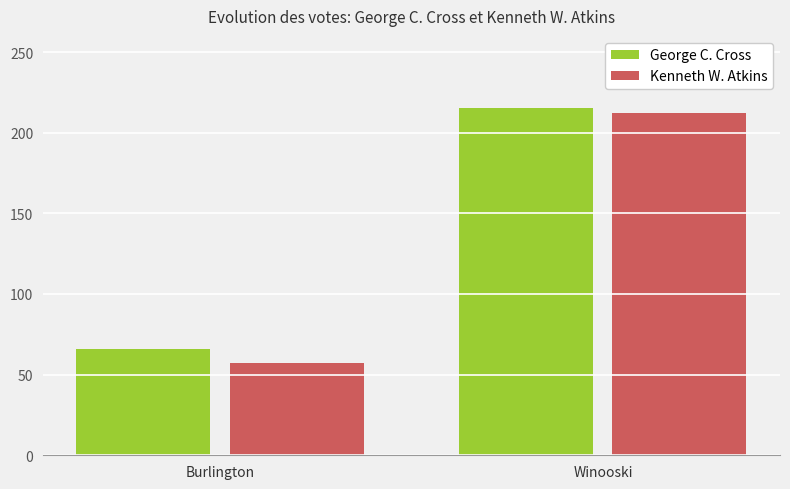

How many George C. Cross values are between 66 and 215?

2